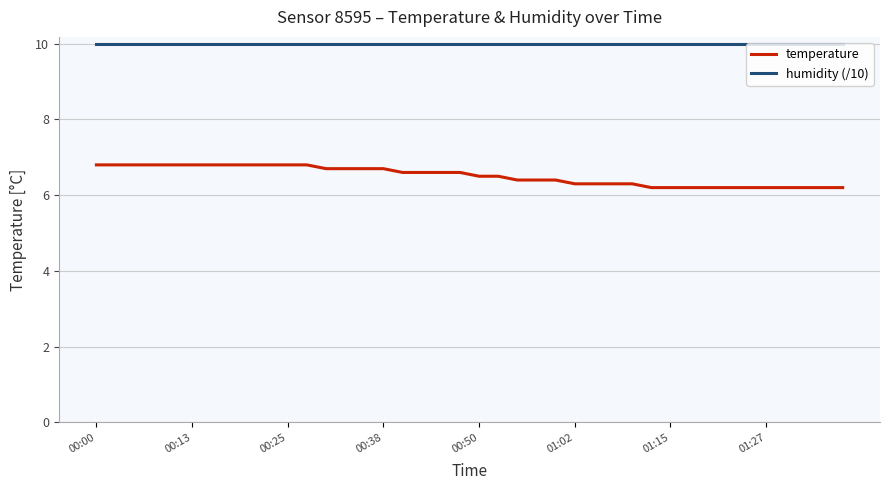

Which series has the largest total across all categories?

humidity (/10)